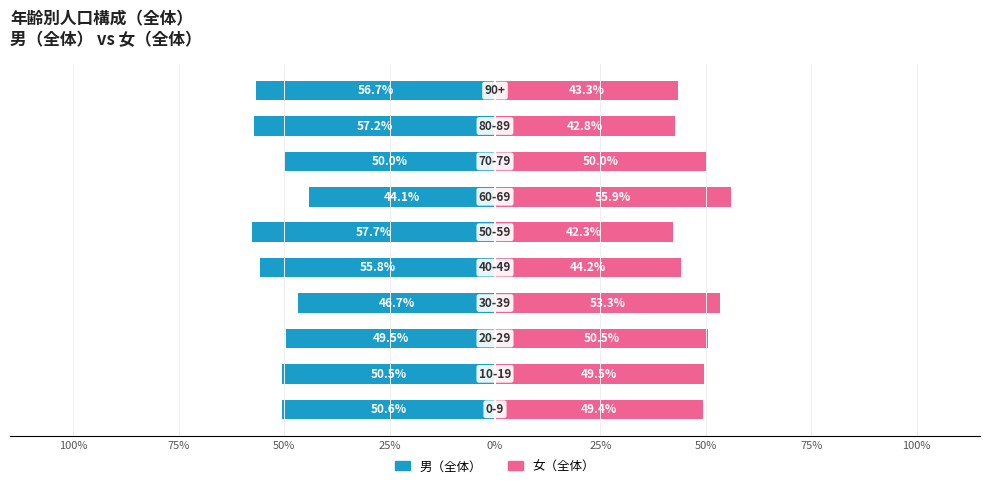

Is the value of 女（全体） at 75% greater than the value of 男（全体） at 50%?

Yes